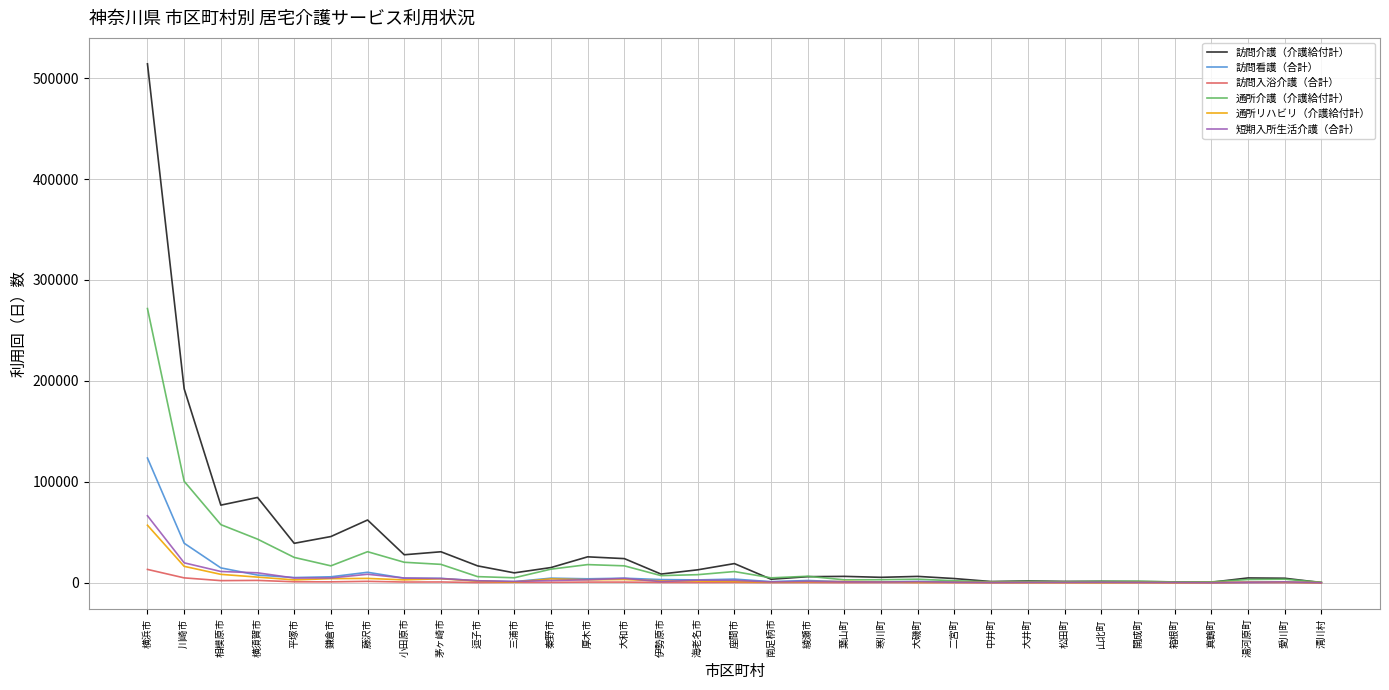

At how many categories does at least one series exceed 270490?

1